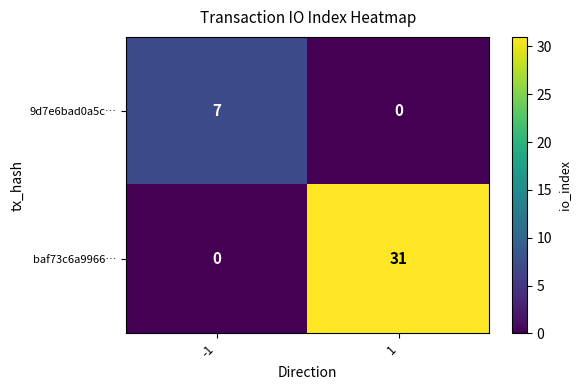

What is the maximum value shown in the chart?

31